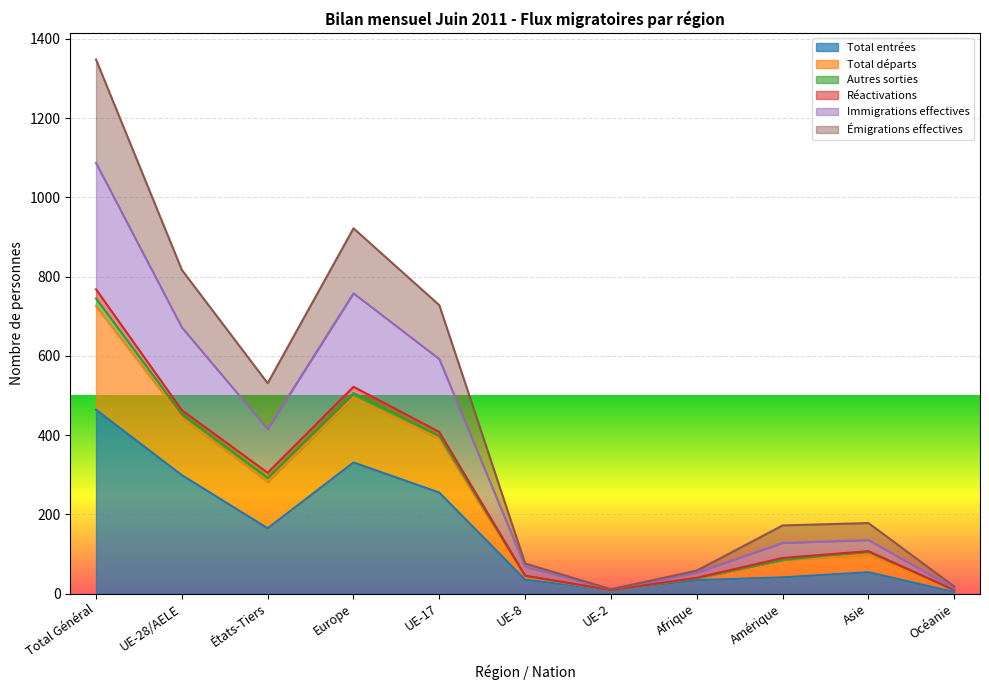

True or false: Total entrées and Émigrations effectives intersect in this chart.

False